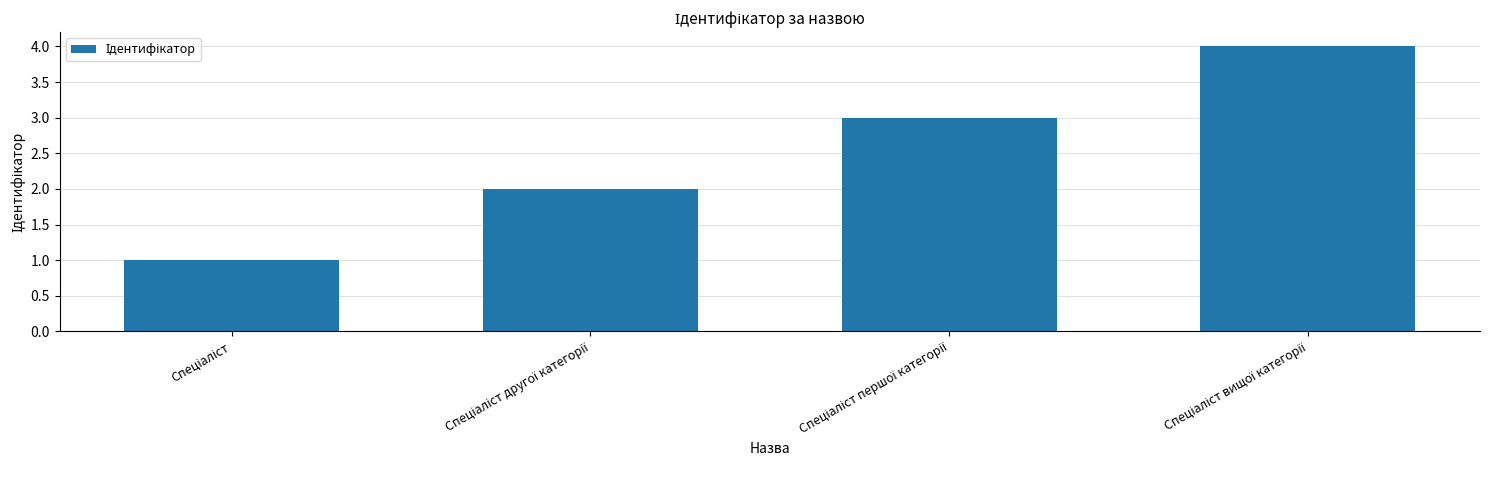

What is the difference between the maximum and minimum values?

3